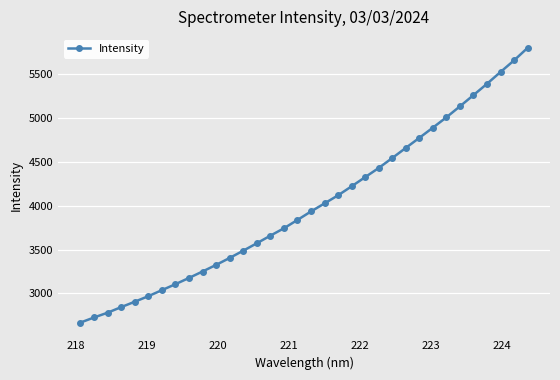

What is the maximum value shown in the chart?

5803.8